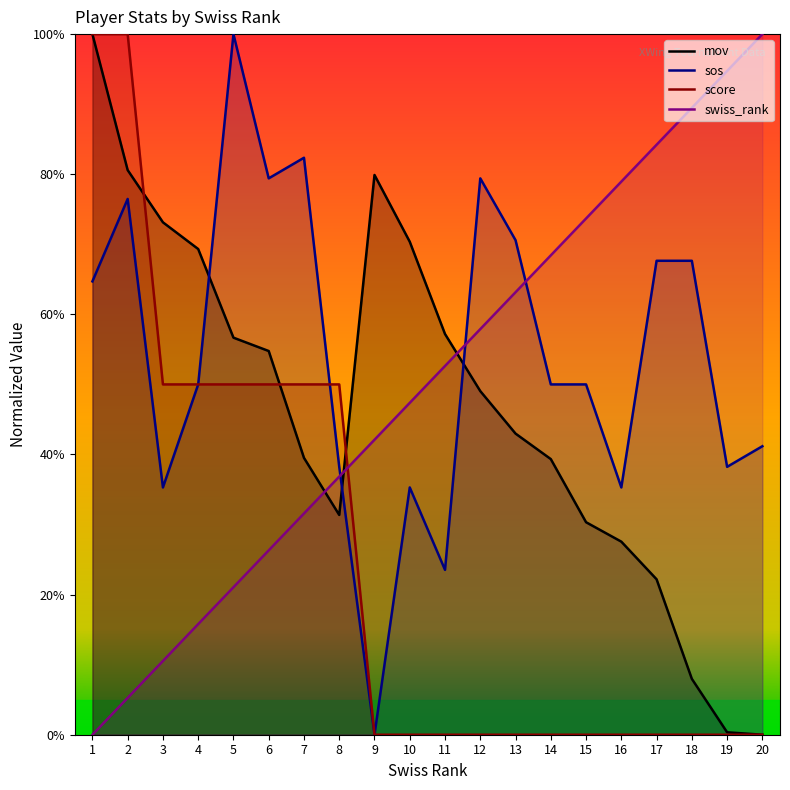

Reading right to left, list all the values displayed in this chart.

mov: 0.0	0.3	8.0	22.2	27.6	30.3	39.3	43.0	49.0	57.2	70.4	79.9	31.4	39.5	54.8	56.7	69.3	73.1	80.6	100.0
sos: 41.2	38.2	67.6	67.6	35.3	50.0	50.0	70.6	79.4	23.5	35.3	0.0	38.2	82.4	79.4	100.0	50.0	35.3	76.5	64.7
score: 0.0	0.0	0.0	0.0	0.0	0.0	0.0	0.0	0.0	0.0	0.0	0.0	50.0	50.0	50.0	50.0	50.0	50.0	100.0	100.0
swiss_rank: 100.0	94.7	89.5	84.2	78.9	73.7	68.4	63.2	57.9	52.6	47.4	42.1	36.8	31.6	26.3	21.1	15.8	10.5	5.3	0.0